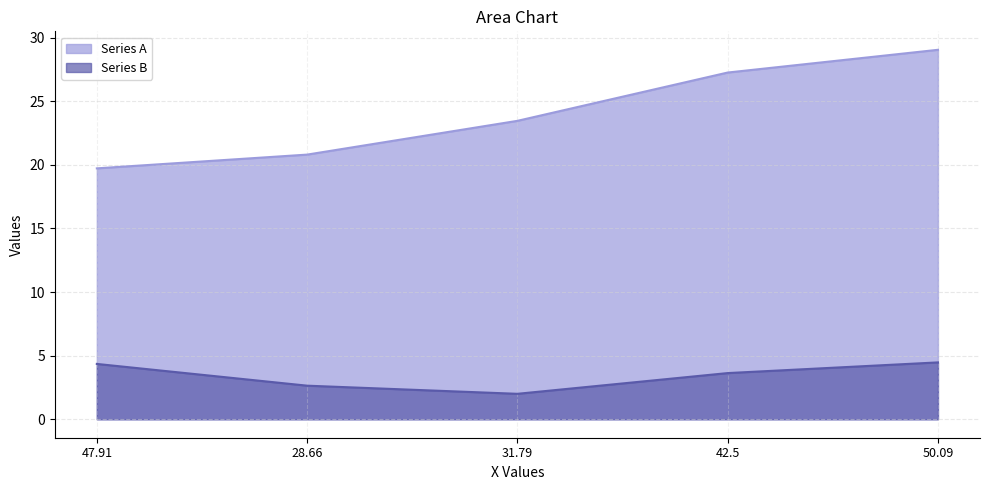

What is the difference between the second highest and minimum values in the Series A series?

7.5